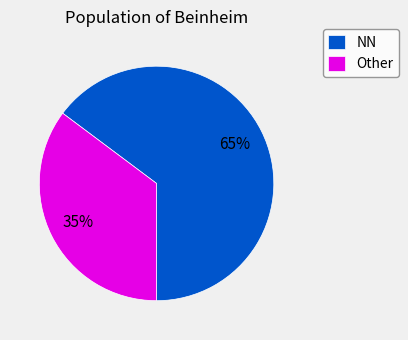

How many slices are in this pie chart?

2